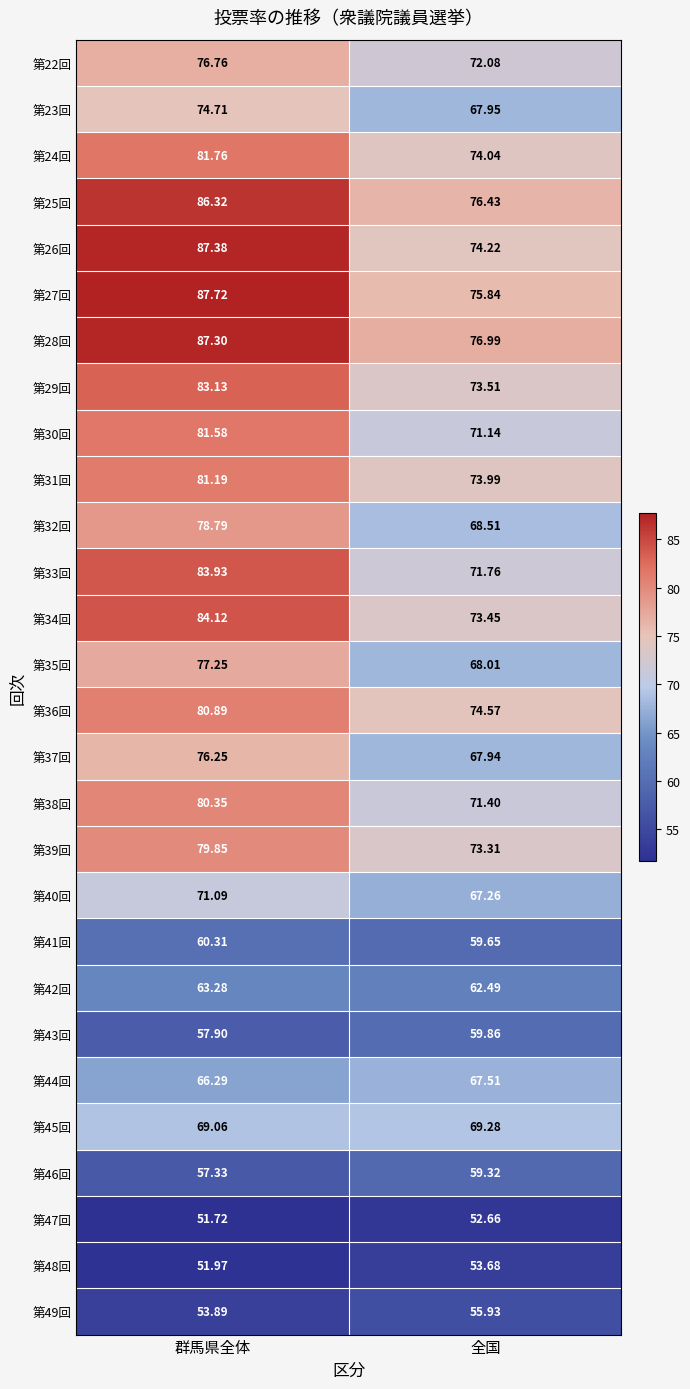

What is the difference between the highest and lowest values at 全国?

24.3